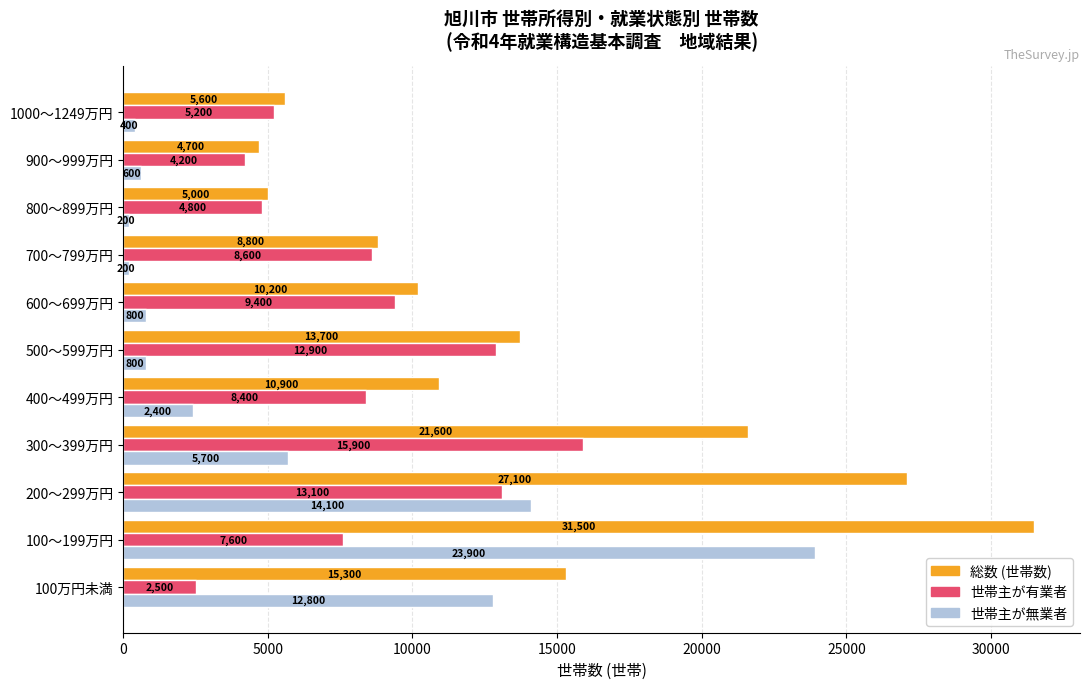

The 世帯主が無業者 series shows 800 at 500～599万円. True or false?

True